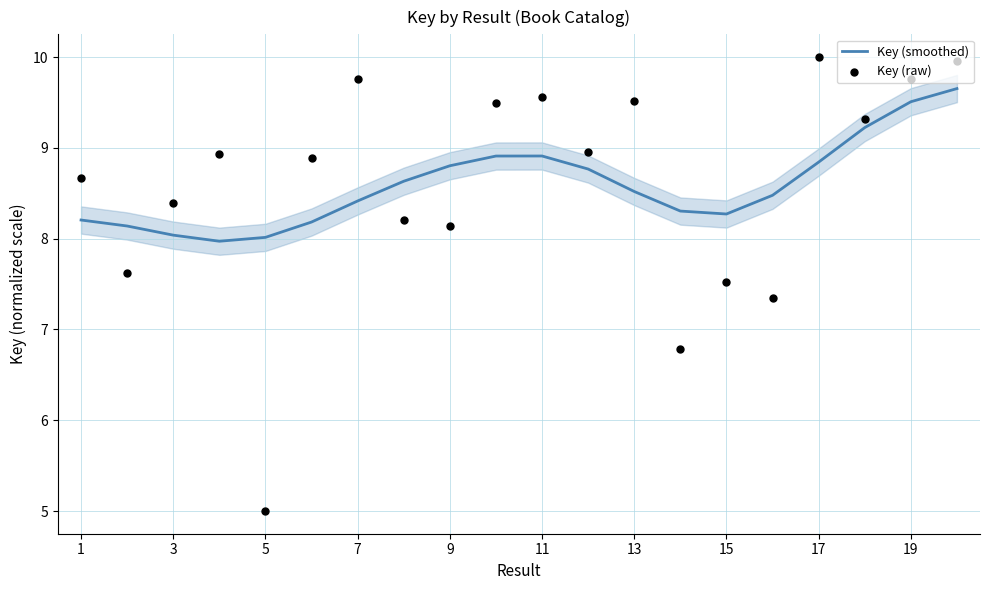

Which series contains the lowest Y value?

Key (raw)